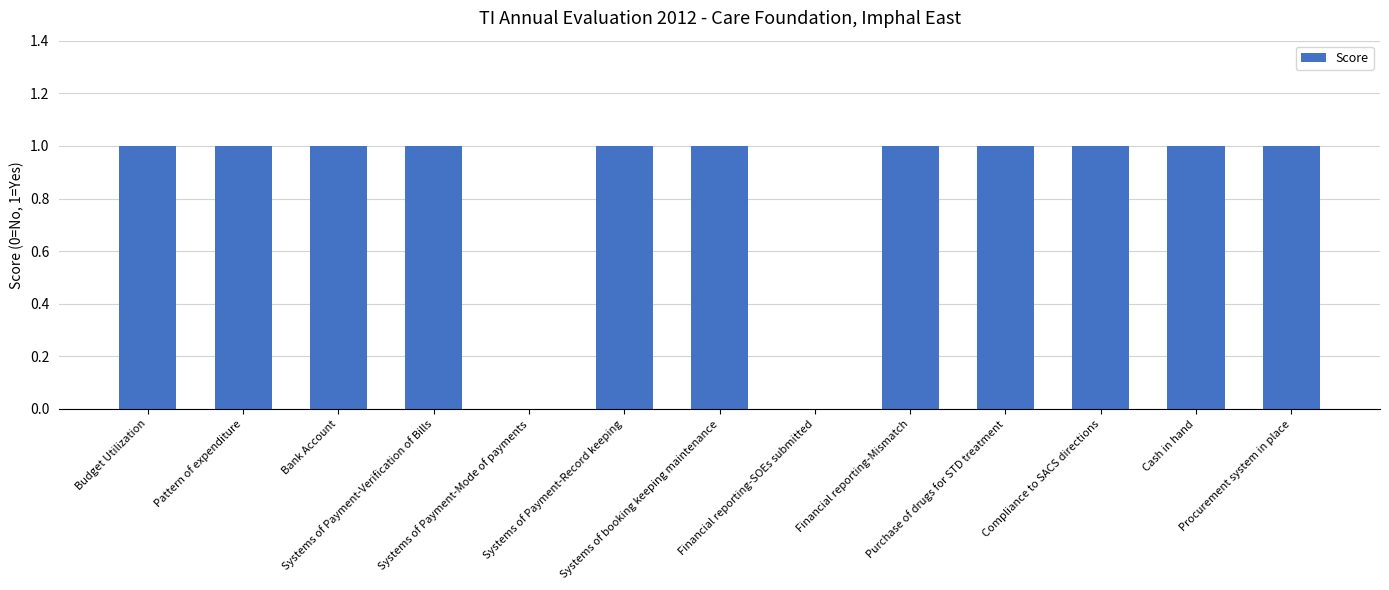

Is it true that the value at Systems of Payment-Record keeping is 0?

False